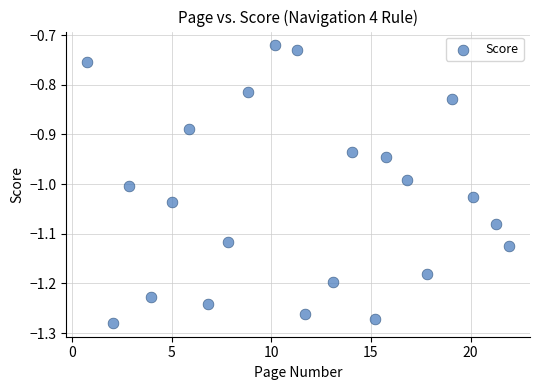

What is the range of Y values (max minus min)?

0.6